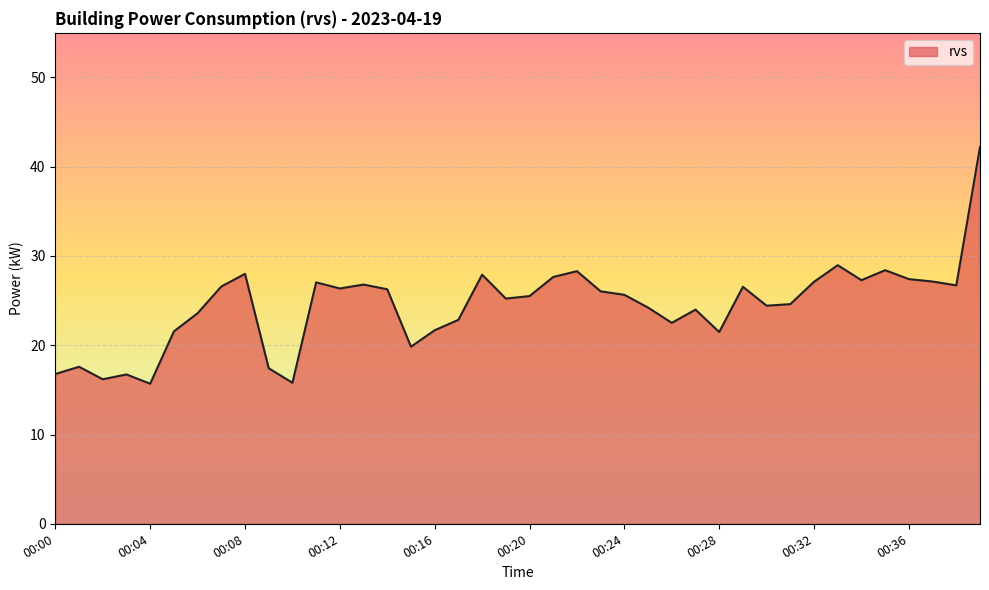

What is the difference between the maximum and minimum values?

26.5